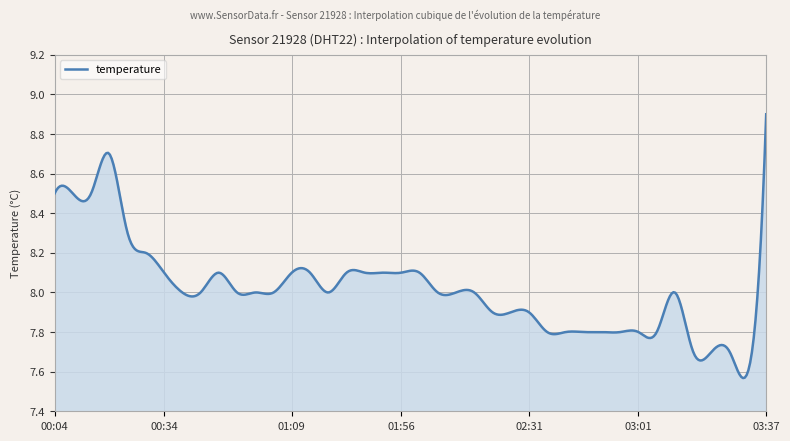

What is the greatest value displayed?

8.9